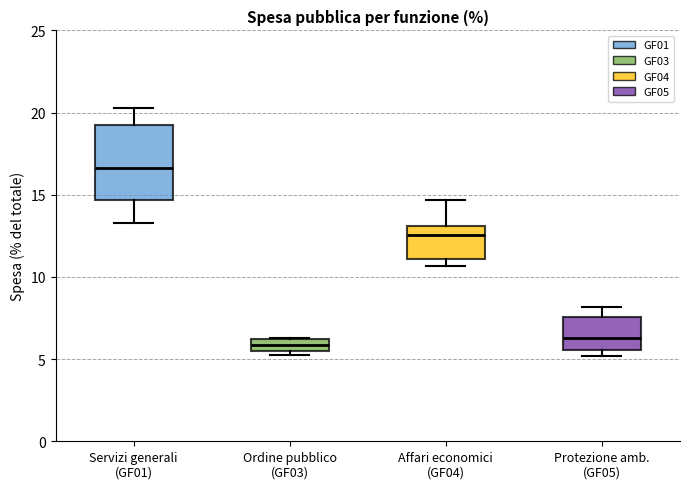

Which box is the tallest, from its lower edge to its upper edge?

Servizi generali (GF01)